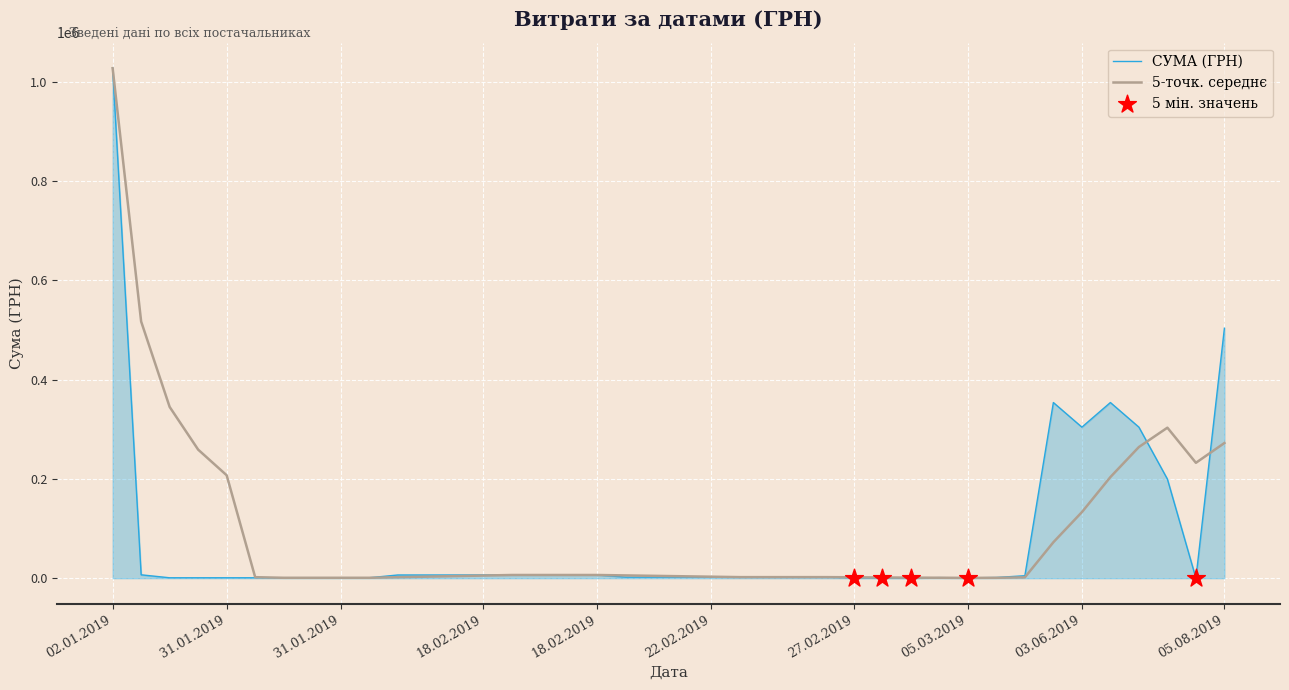

Which series has the largest range (max minus min)?

СУМА (ГРН)